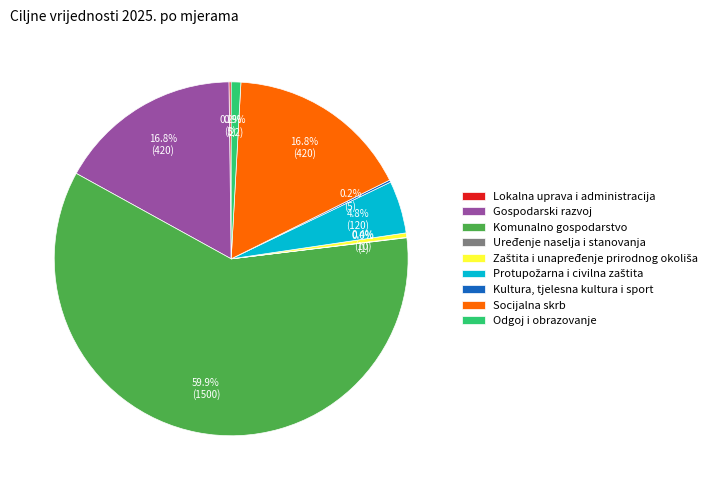

Does any single category account for the majority?

Yes